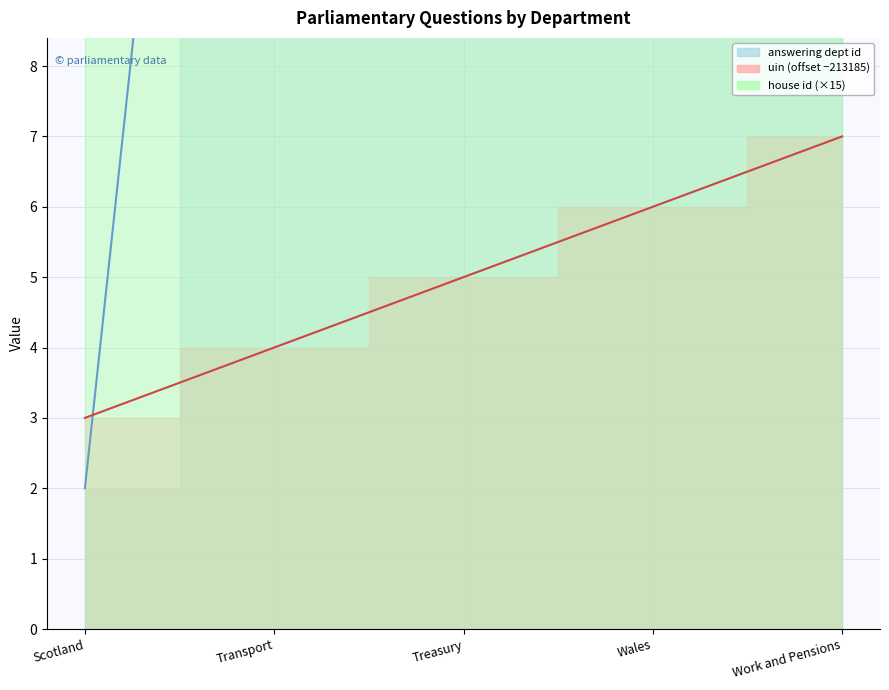

What is the sum of all uin values?

25